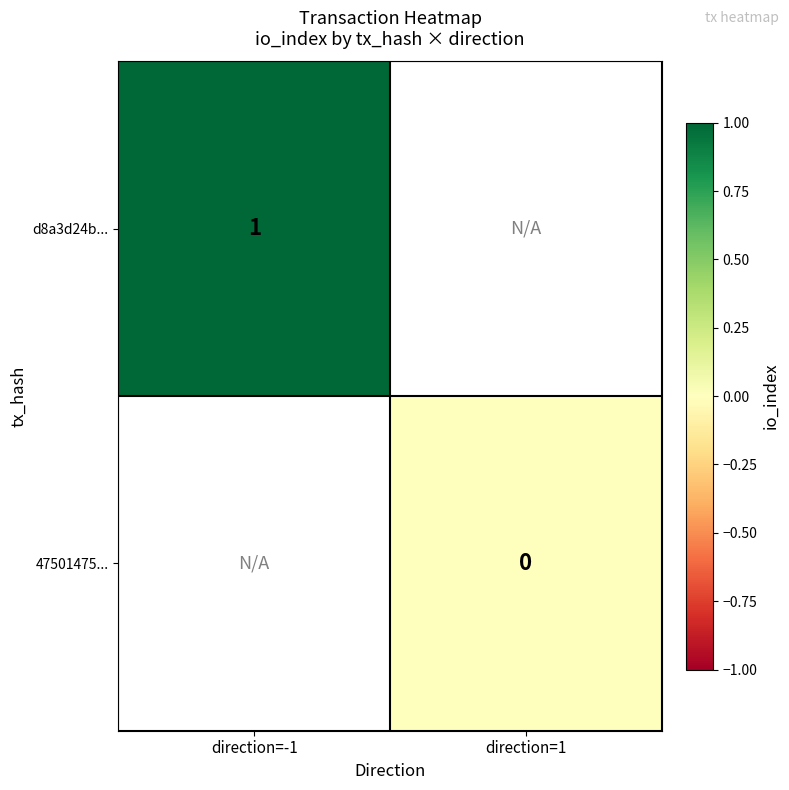

Which label corresponds to the largest value in the chart?

direction=-1